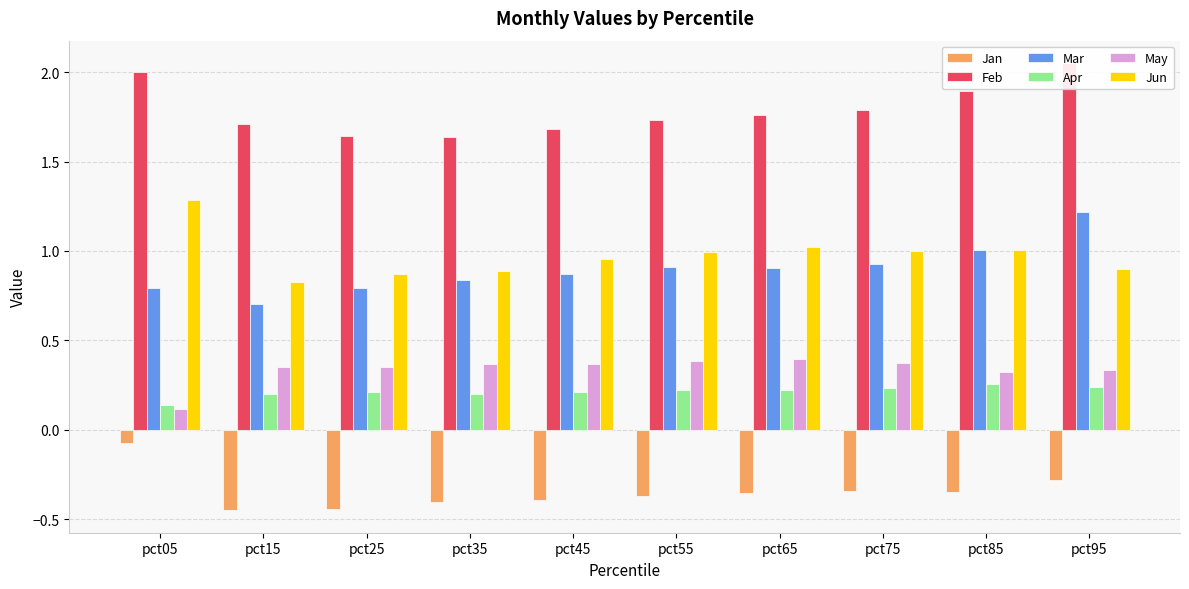

True or false: Mar has a value of 1.0 at pct85.

True